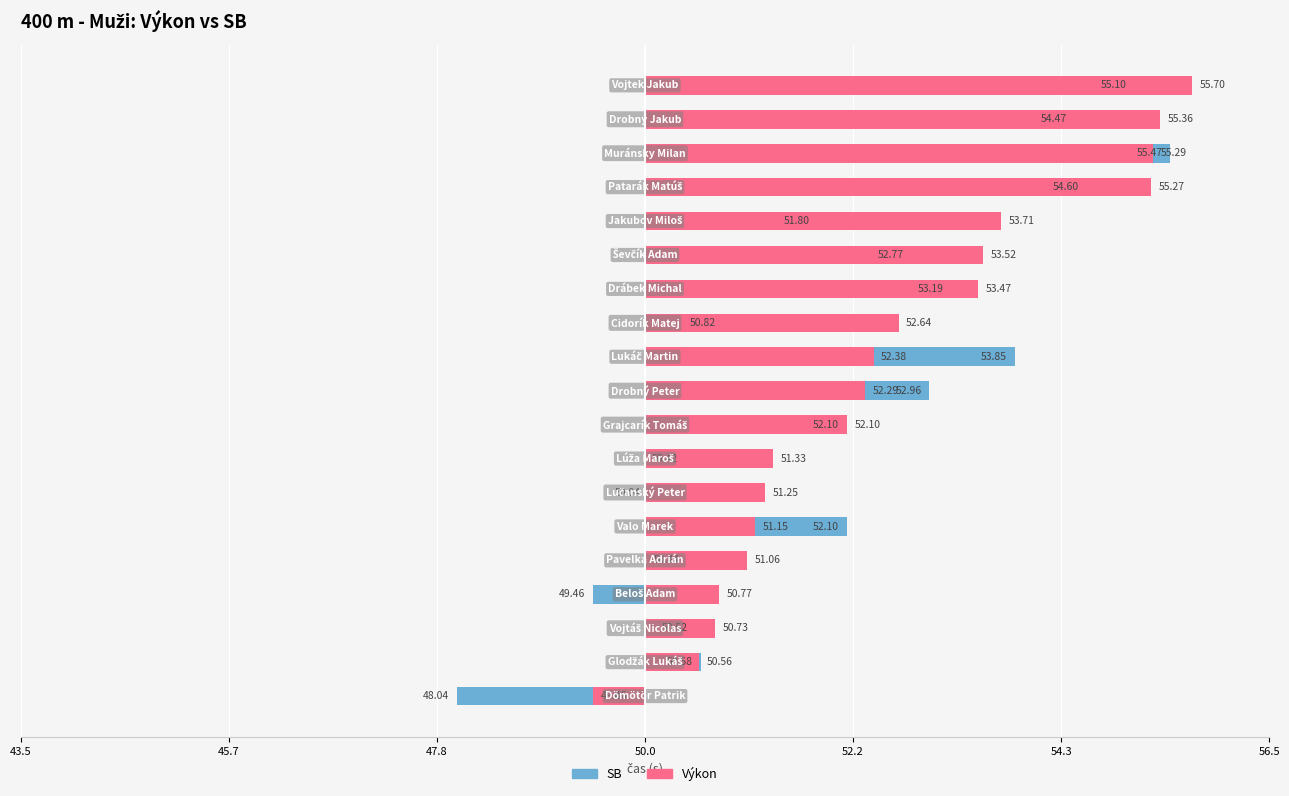

Is it true that SB equals 3.6 at 9?

False